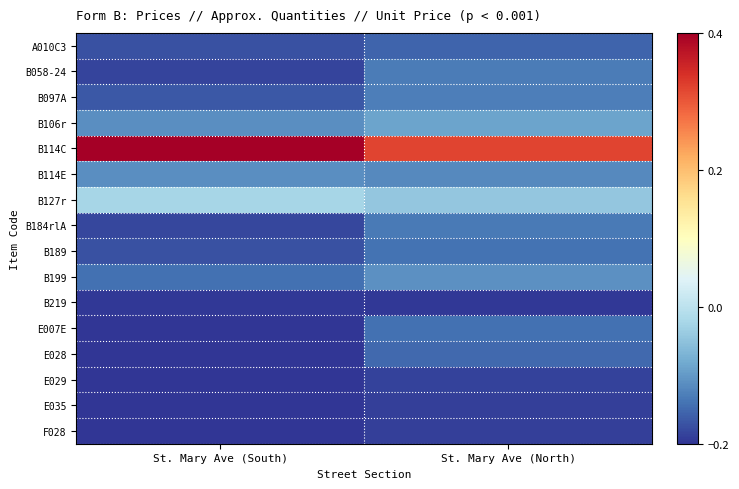

Rank the series at St. Mary Ave (North) from highest to lowest value.

B114C, B127r, B106r, B199, B114E, B097A, B058-24, B184rlA, B189, E007E, E028, A010C3, E029, F028, E035, B219